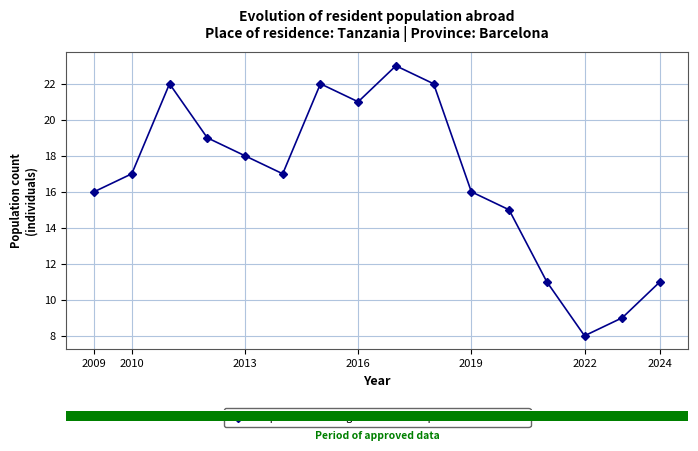

True or false: Population residing in the selected place from Tanzania has more than 0 points higher than both neighbors.

True